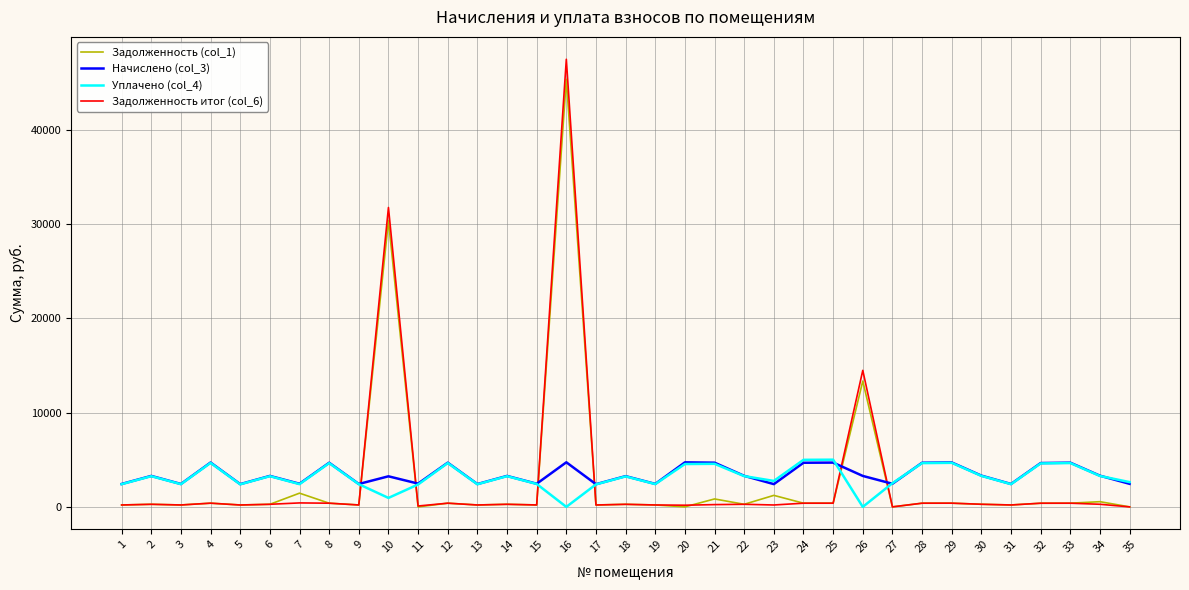

How many series are shown in this chart?

4